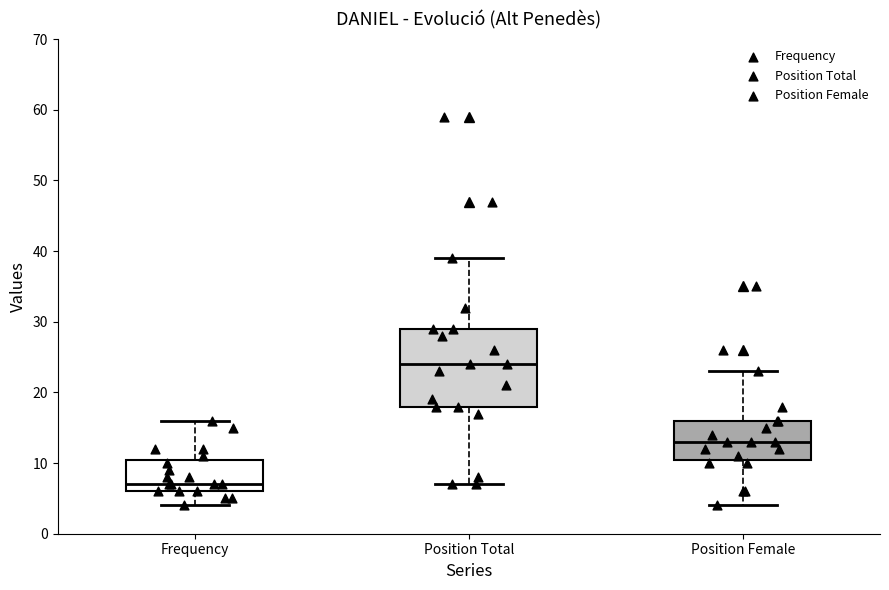

Reading left to right, read every box against the y-axis: the position of its median line, the range the box covers, and the ends of its whiskers. The values are not printed on the chart, so give them approximately, as read against the axis.

Frequency: median 7, box 6 to 11, whiskers 4 to 16
Position Total: median 24, box 18 to 29, whiskers 7 to 39
Position Female: median 13, box 11 to 16, whiskers 4 to 23